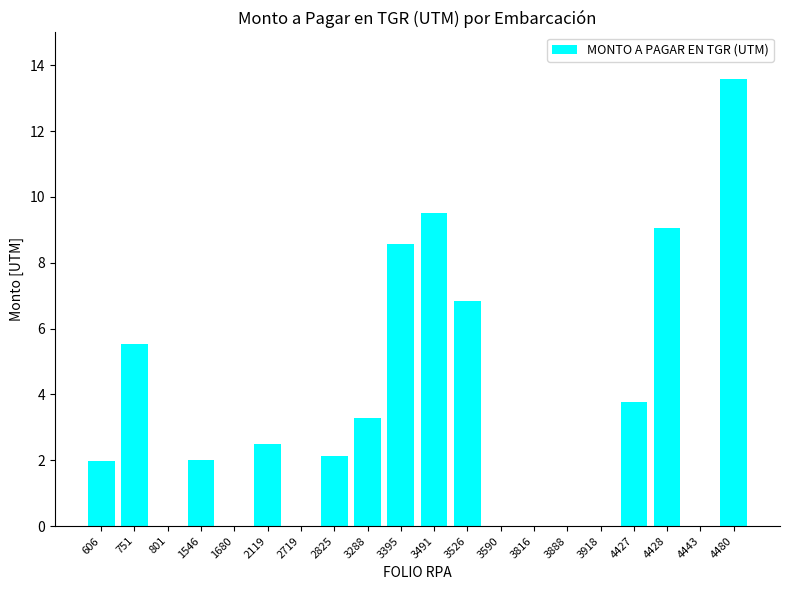

What is the sum of all values?

68.8